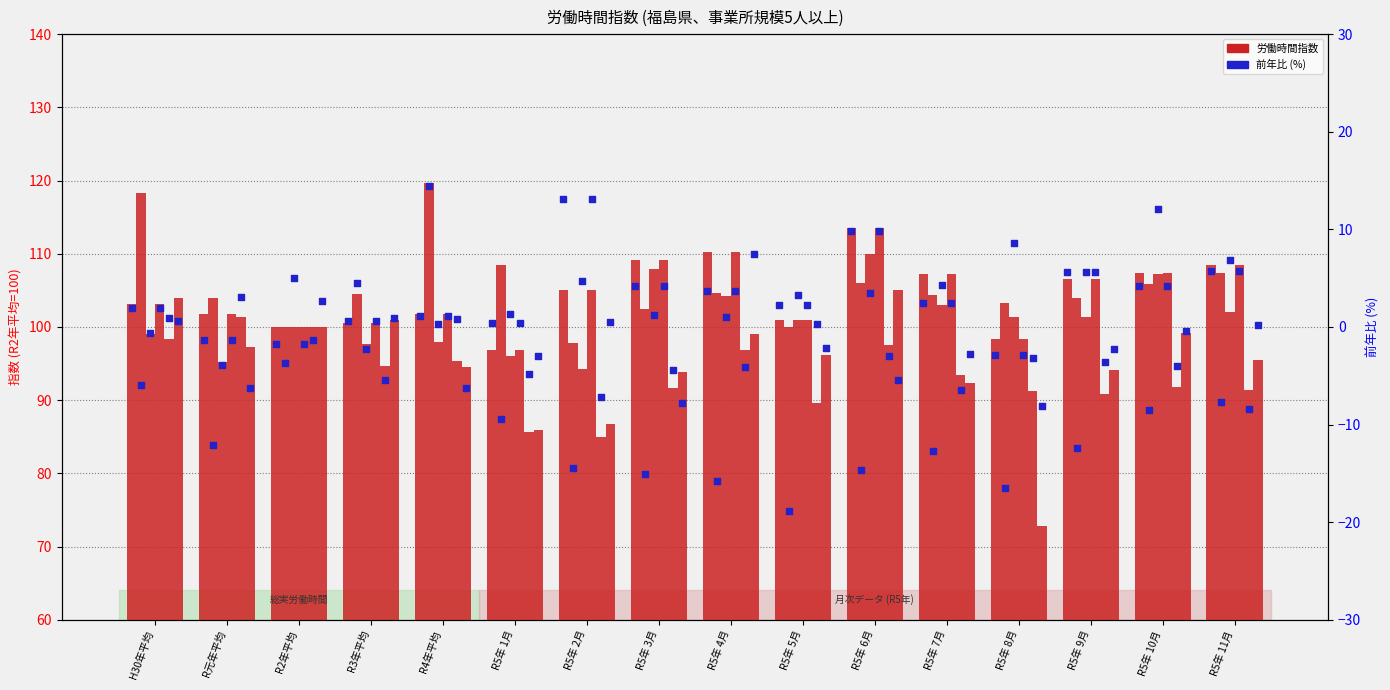

Is the value of サービス業 at H30年平均 greater than the value of 生活関連サービス at R5年 4月?

No